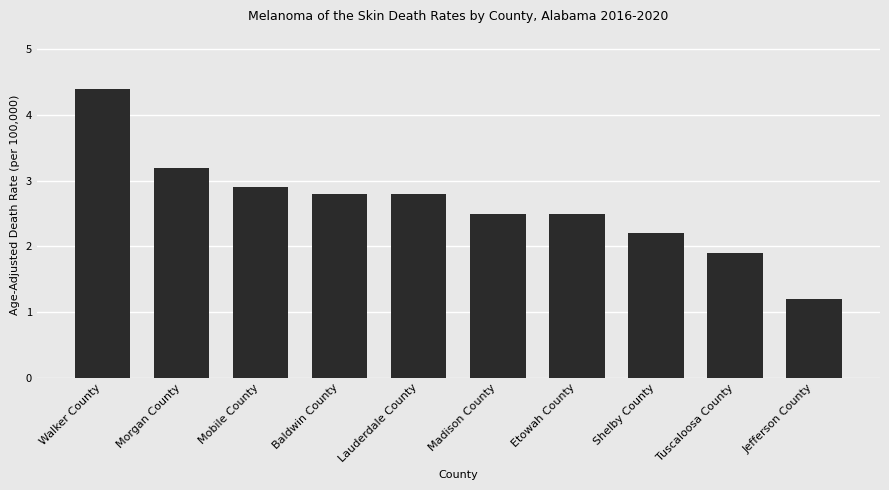

How many bars are there in total?

10